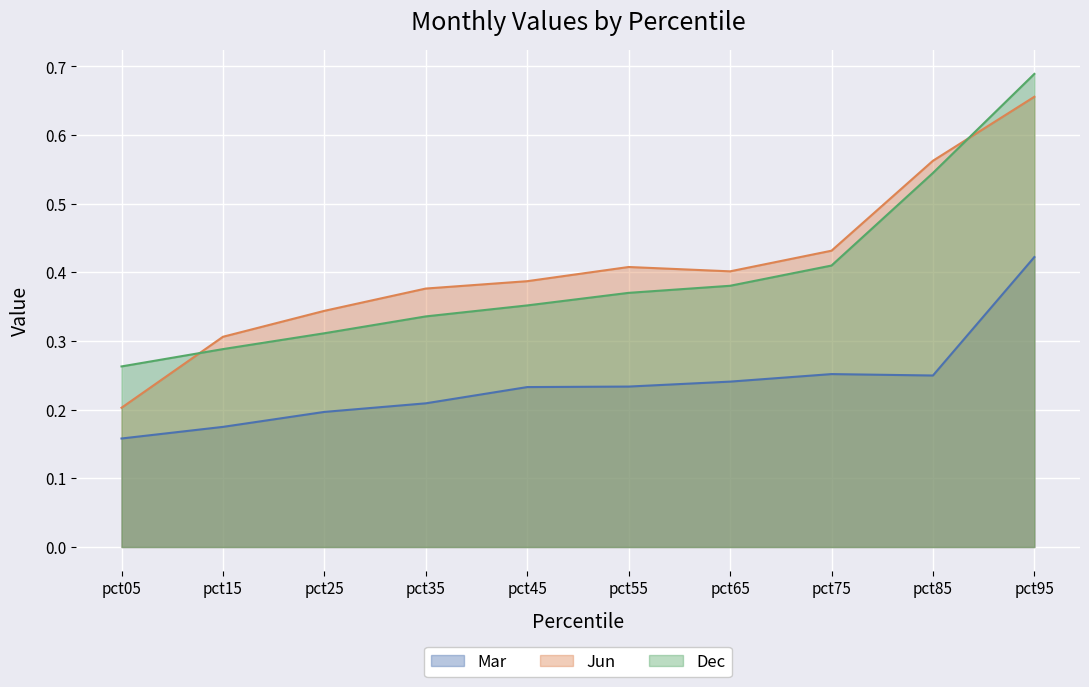

Reading right to left, what are all the values shown in this chart?

Mar: pct95=0.4	pct85=0.2	pct75=0.3	pct65=0.2	pct55=0.2	pct45=0.2	pct35=0.2	pct25=0.2	pct15=0.2	pct05=0.2
Jun: pct95=0.7	pct85=0.6	pct75=0.4	pct65=0.4	pct55=0.4	pct45=0.4	pct35=0.4	pct25=0.3	pct15=0.3	pct05=0.2
Dec: pct95=0.7	pct85=0.5	pct75=0.4	pct65=0.4	pct55=0.4	pct45=0.4	pct35=0.3	pct25=0.3	pct15=0.3	pct05=0.3